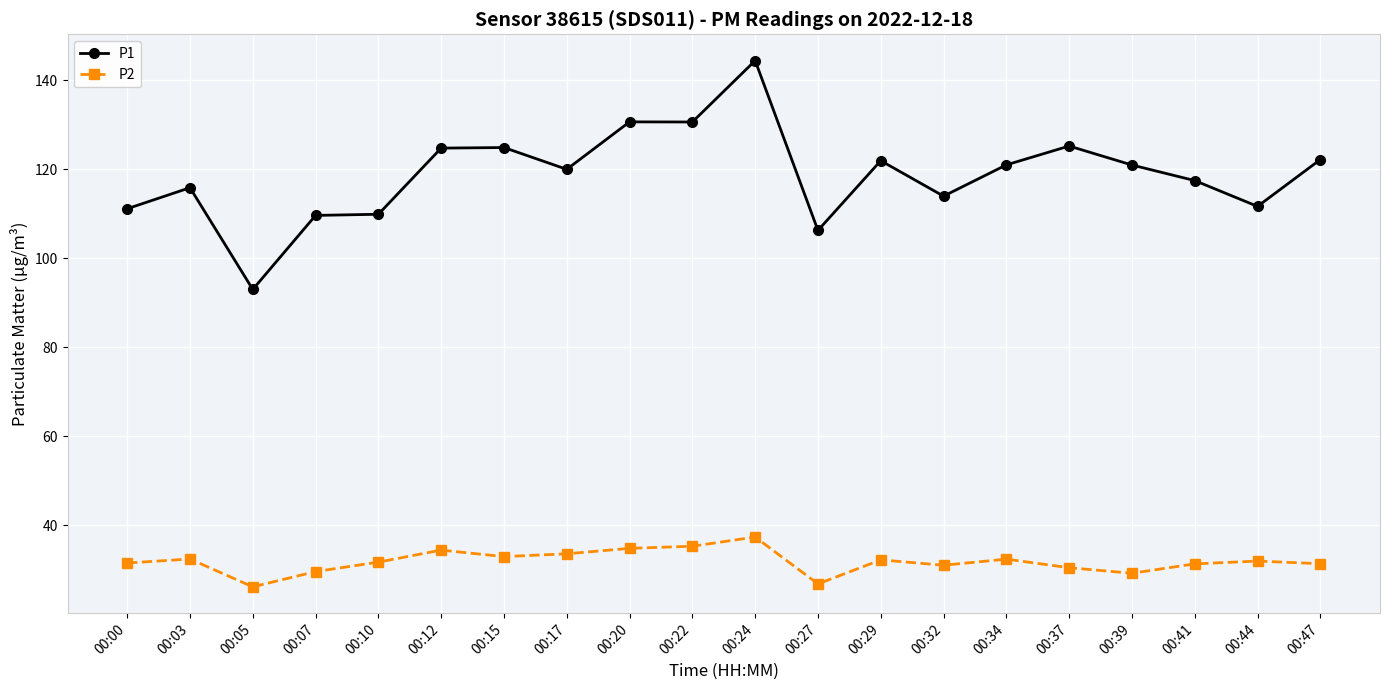

How many data points does each series have?

20